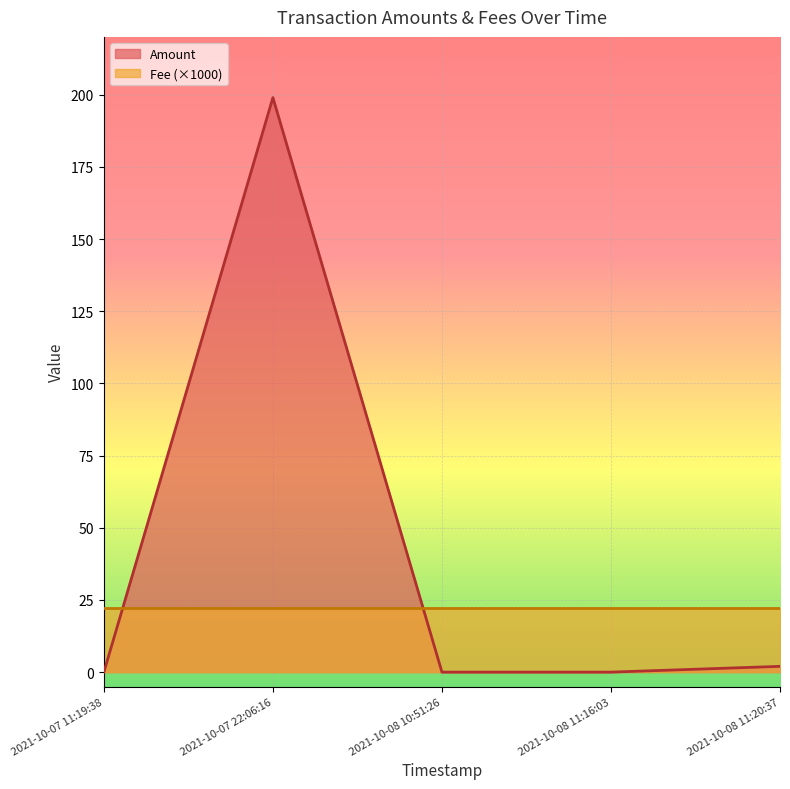

The value at 2021-10-08 10:51:26 is -129.6. True or false?

False